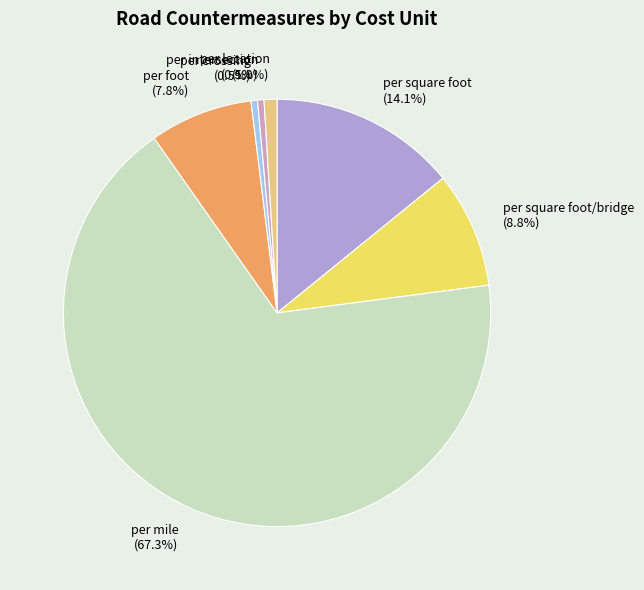

Which has a higher value, per intersection or per mile?

per mile